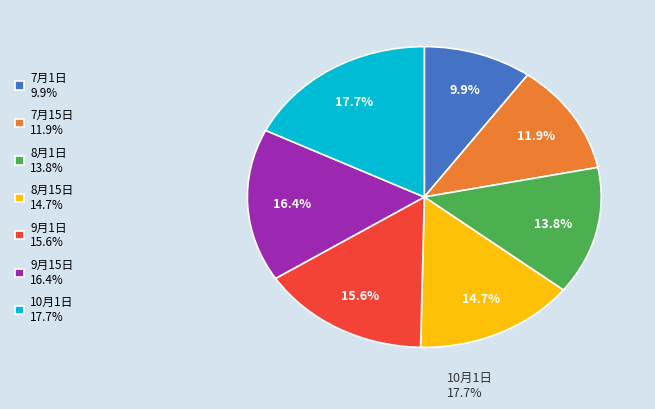

Does any single category account for the majority?

No